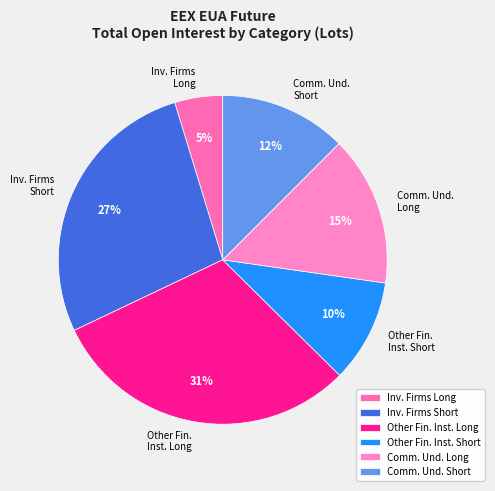

How many segments does this pie chart have?

6